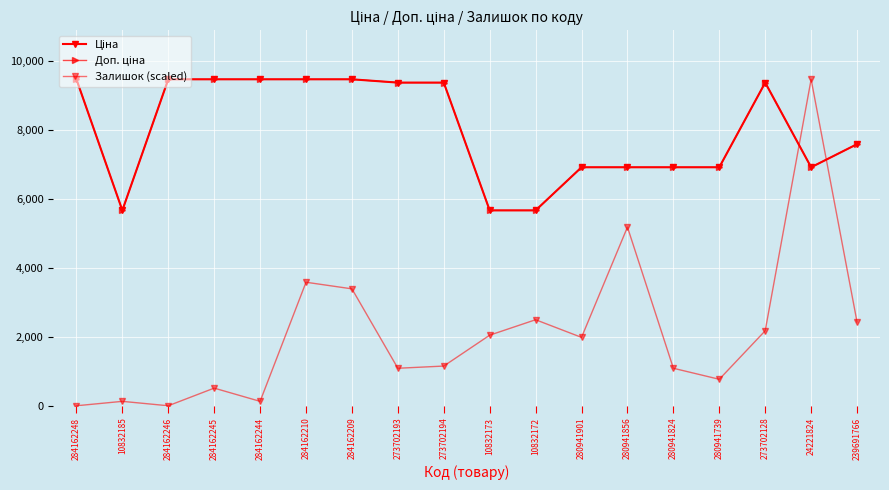

The Доп. ціна series shows 12560.4 at 284162246. True or false?

False